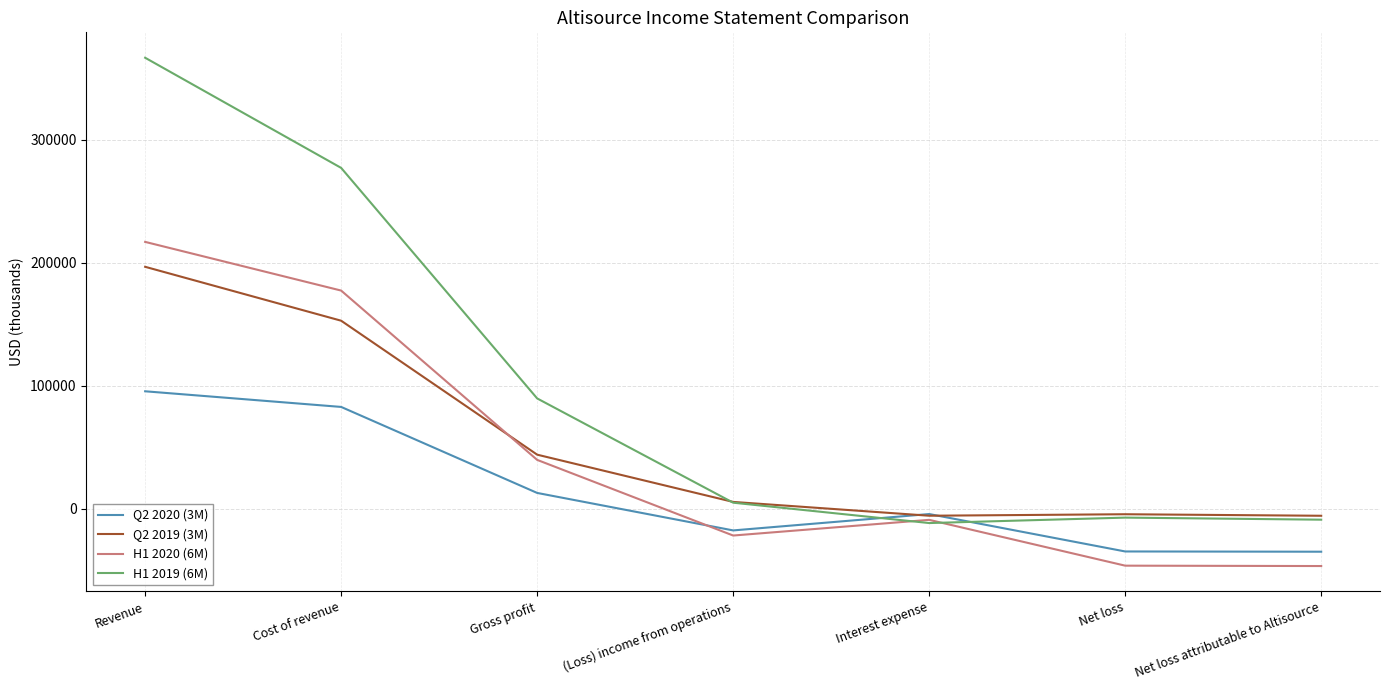

What is the total value across all series at Gross profit?

185653